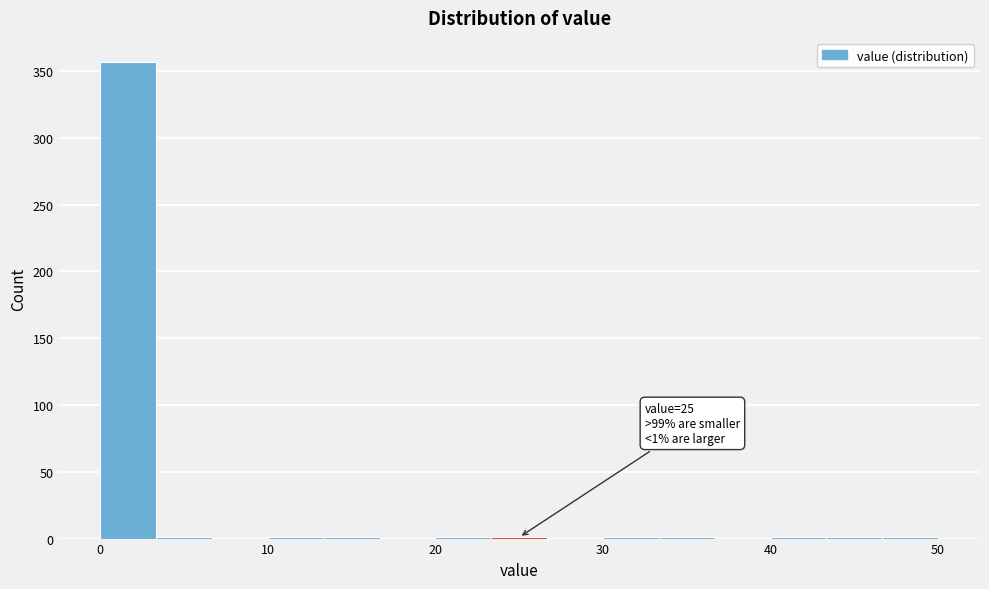

Around what value on the x-axis is the tallest bar? Give the approximate position of its centre, as read against the axis.

2